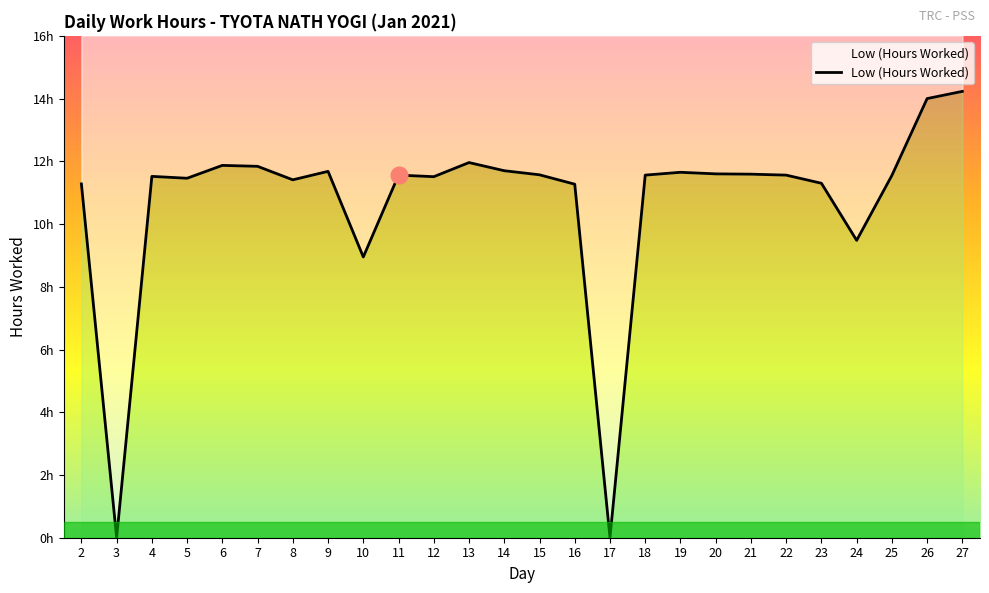

What is the difference between the maximum and minimum values?

14.2